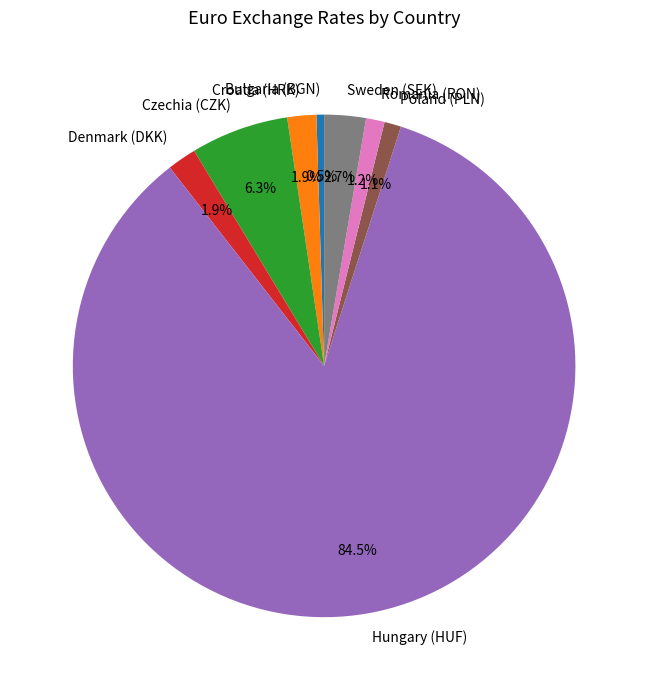

To the nearest percent, what portion does Denmark (DKK) represent?

2%